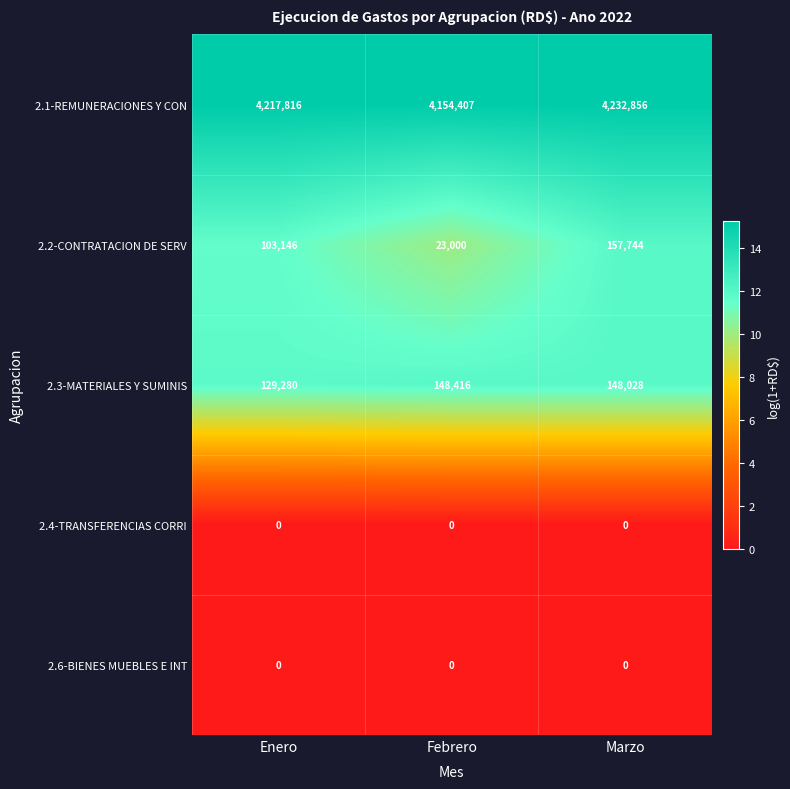

Rank the categories by 2.2-CONTRATACION DE SERV value from highest to lowest.

Marzo, Enero, Febrero